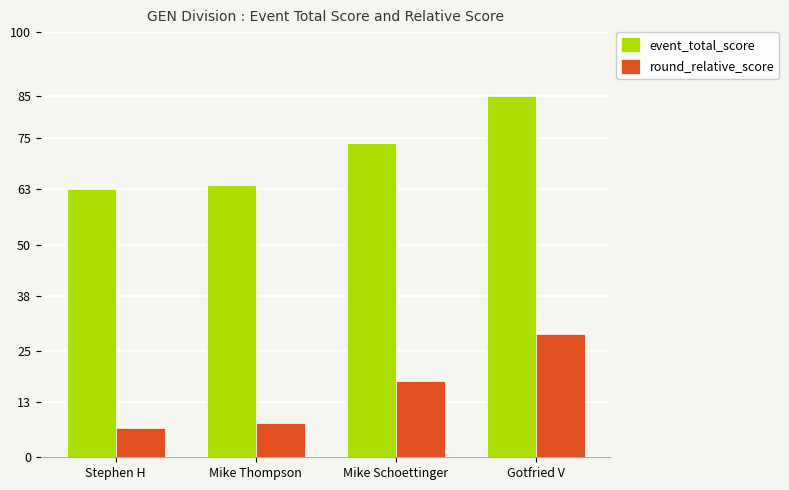

Reading right to left, transcribe all the data shown in this chart.

event_total_score: Gotfried V=85	Mike Schoettinger=74	Mike Thompson=64	Stephen H=63
round_relative_score: Gotfried V=29	Mike Schoettinger=18	Mike Thompson=8	Stephen H=7